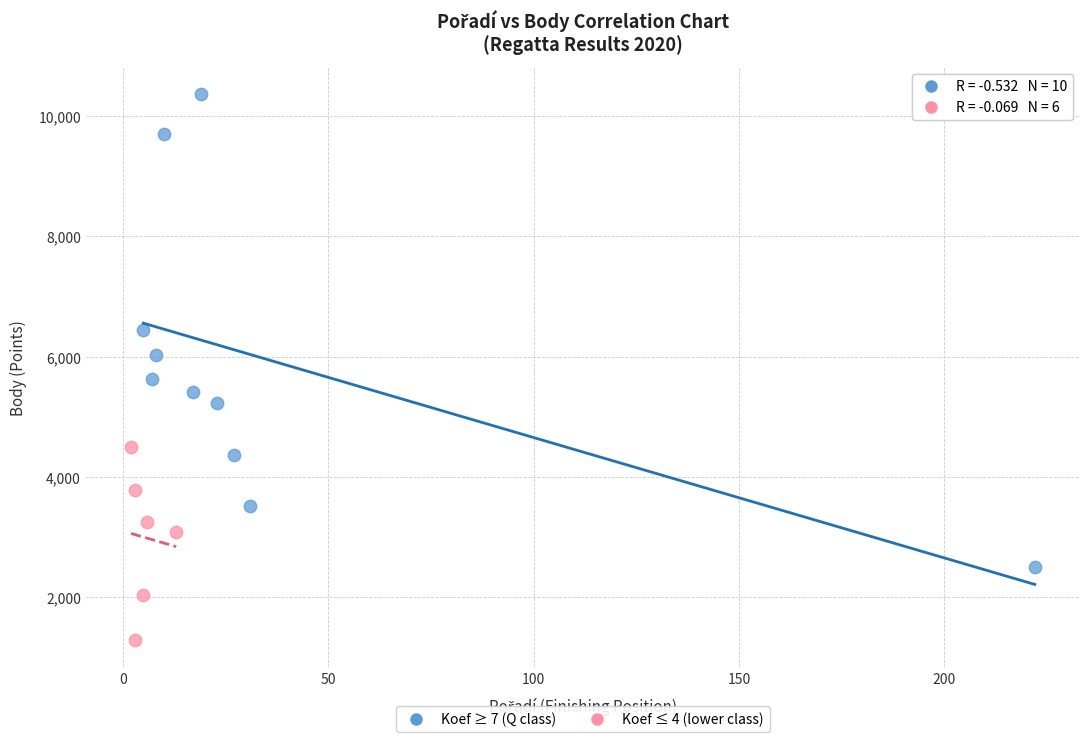

Which series has the widest spread of Y values?

Koef ≥ 7 (Q class)